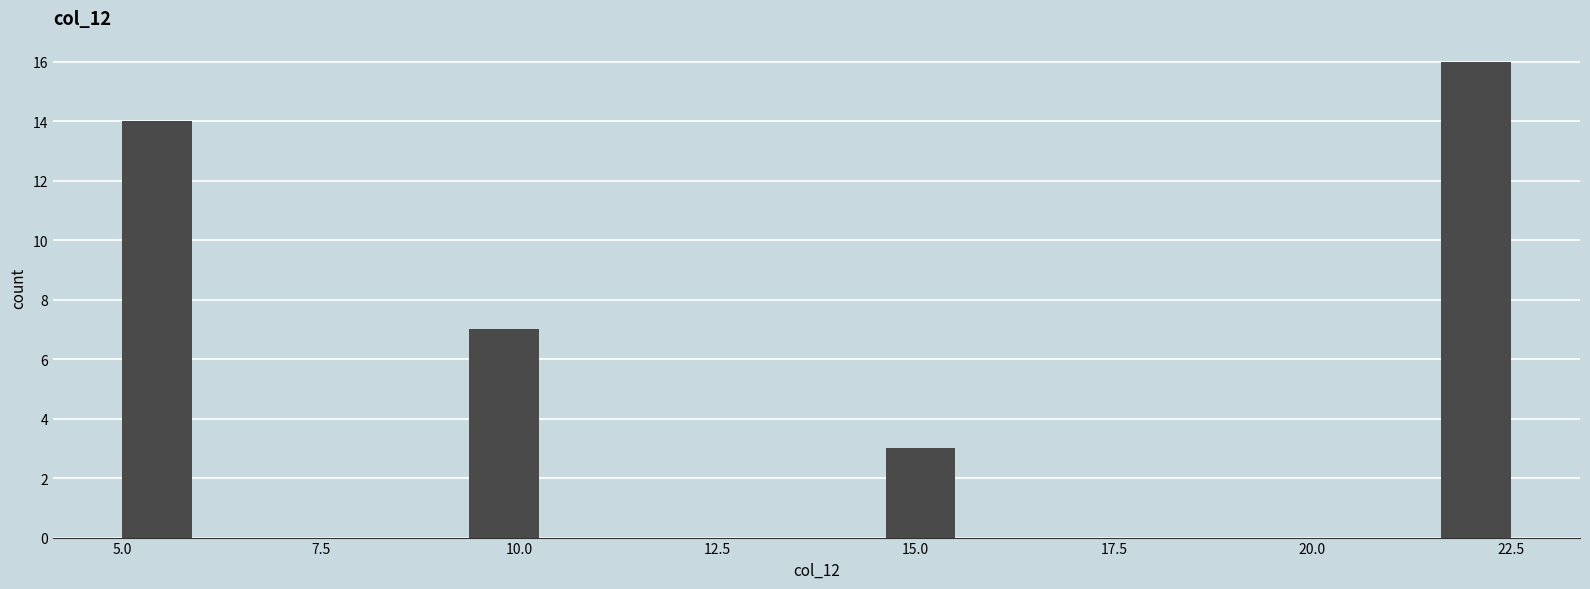

Around what value on the x-axis is the tallest bar? Give the approximate position of its centre, as read against the axis.

22.0